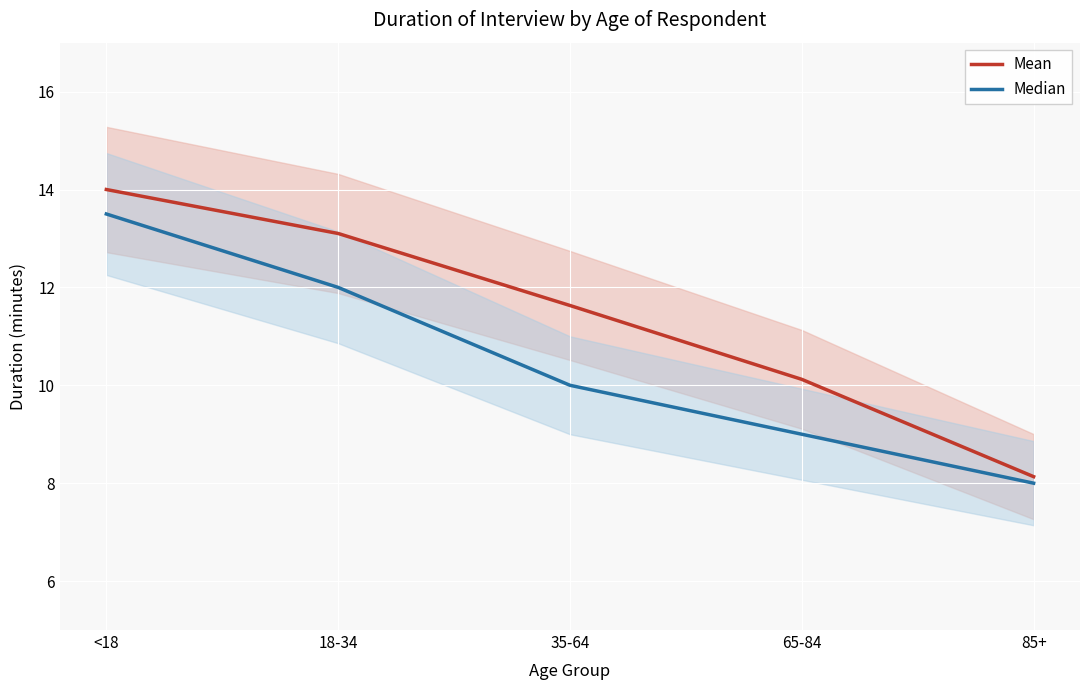

The value of Mean at 65-84 is 10.1. True or false?

True